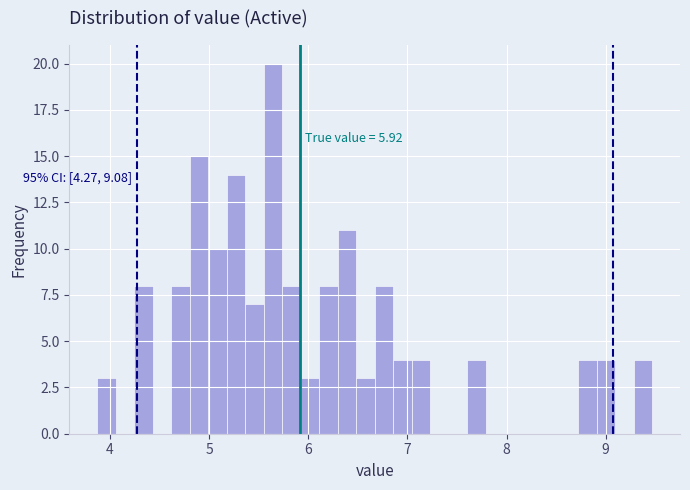

Read against the x-axis, roughly where is the centre of the tallest bar?

5.6